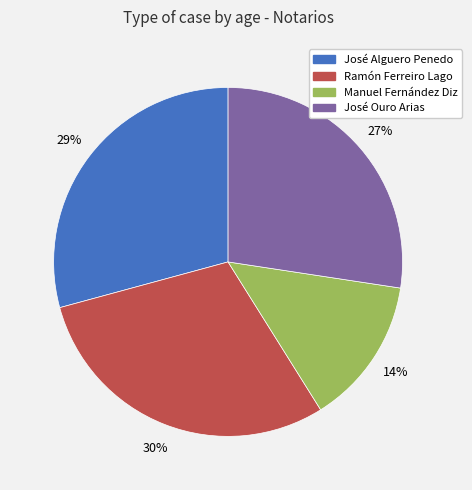

The Manuel Fernández Diz slice represents 14% of the pie. True or false?

True